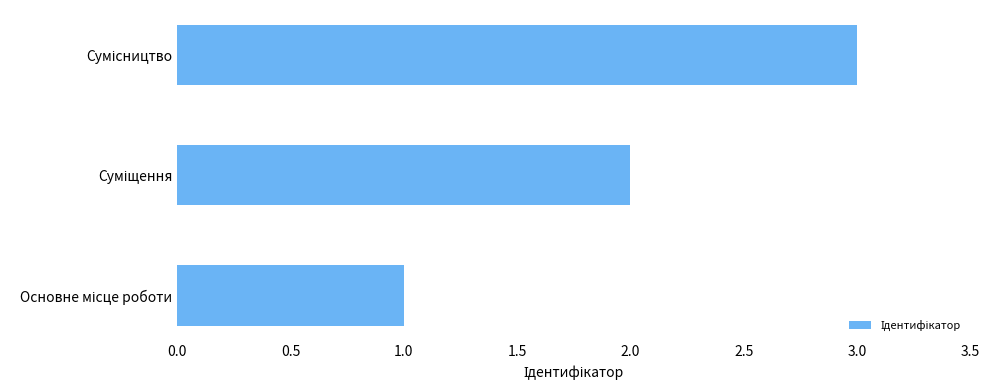

What is the average value?

2